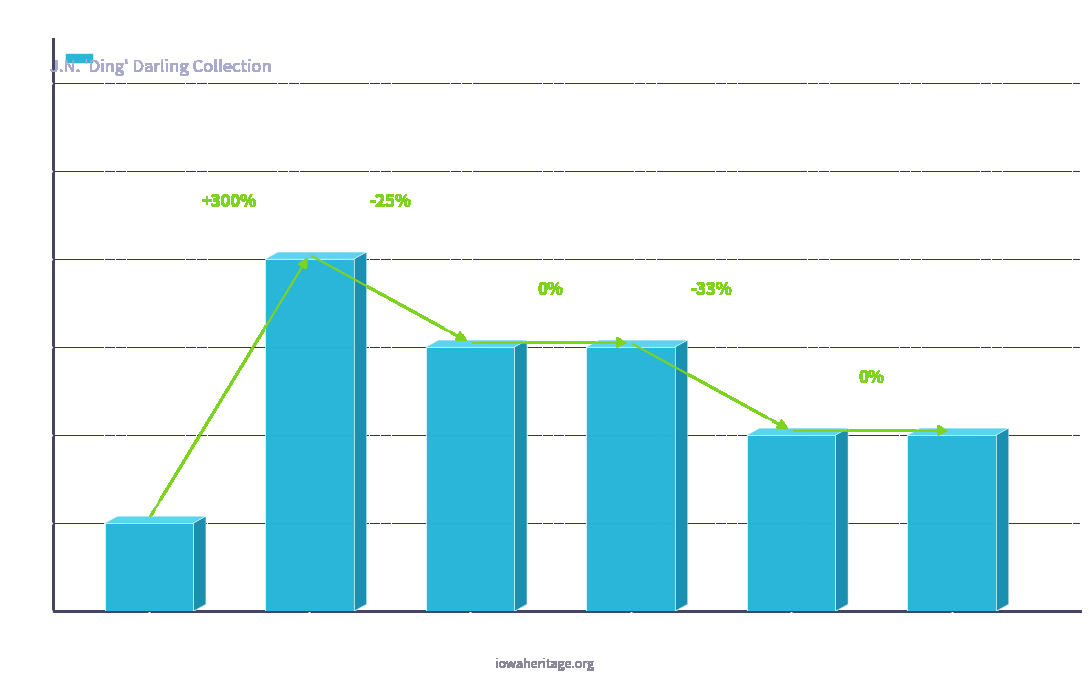

What is the sum of the values at 1925-1929 and 1940-1945?

5